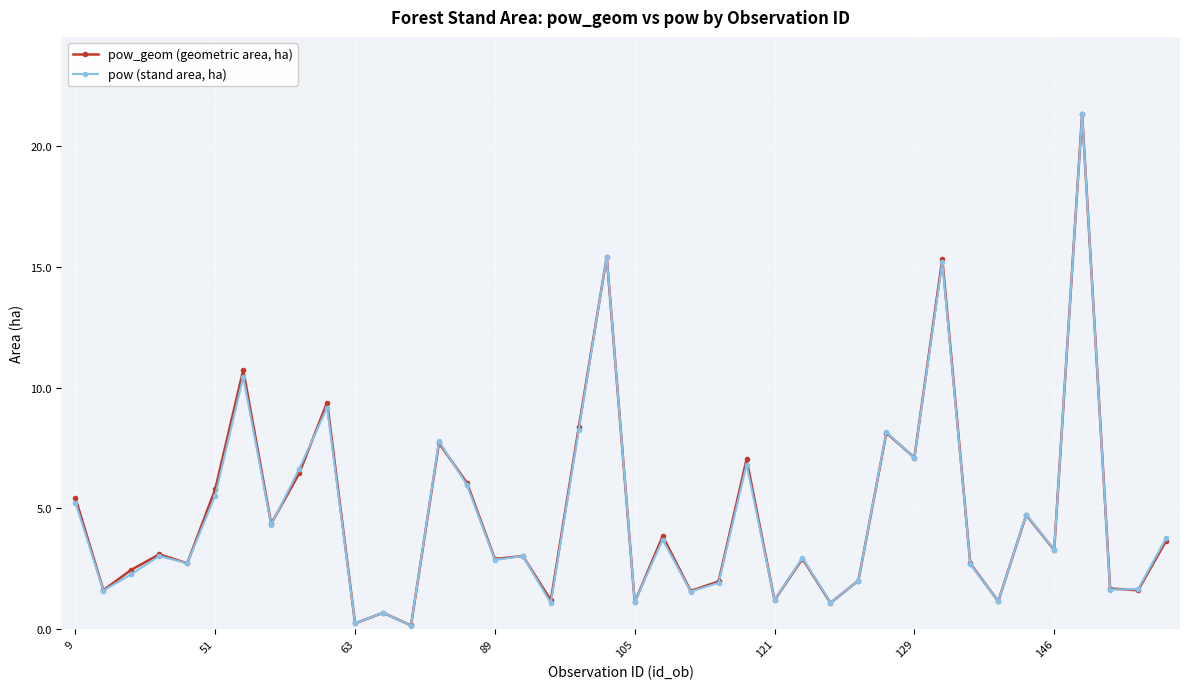

Which series has the widest spread of values?

pow_geom (geometric area, ha)